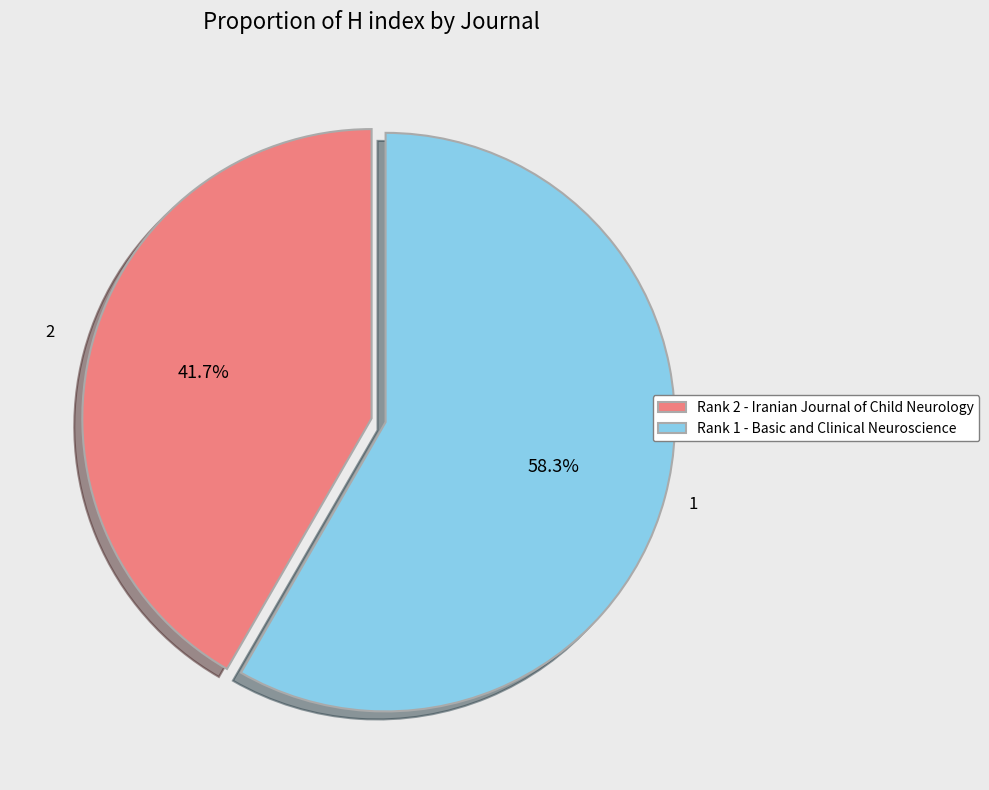

Which slice is the smallest?

Rank 2 - Iranian Journal of Child Neurology